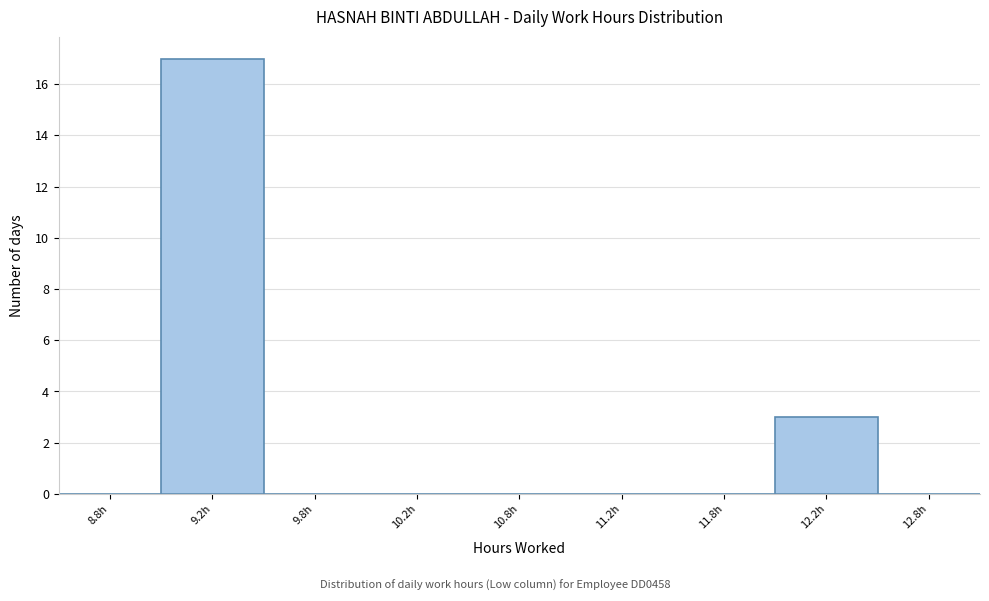

Reading left to right, transcribe all the data shown in this chart.

8.8h=0	9.2h=17	9.8h=0	10.2h=0	10.8h=0	11.2h=0	11.8h=0	12.2h=3	12.8h=0